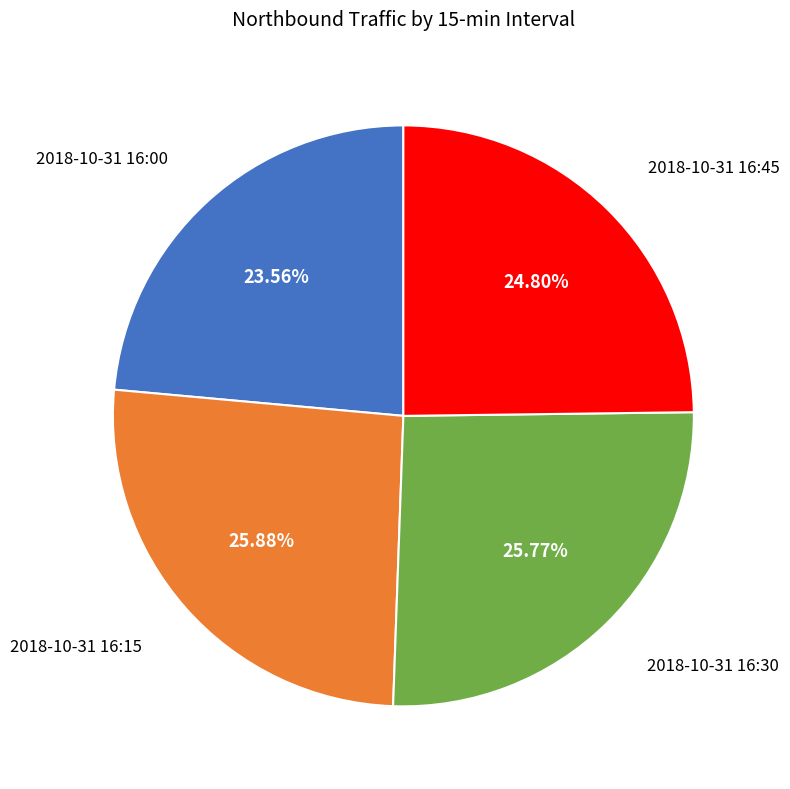

Is it true that 2018-10-31 16:00 is 12% of the pie?

False